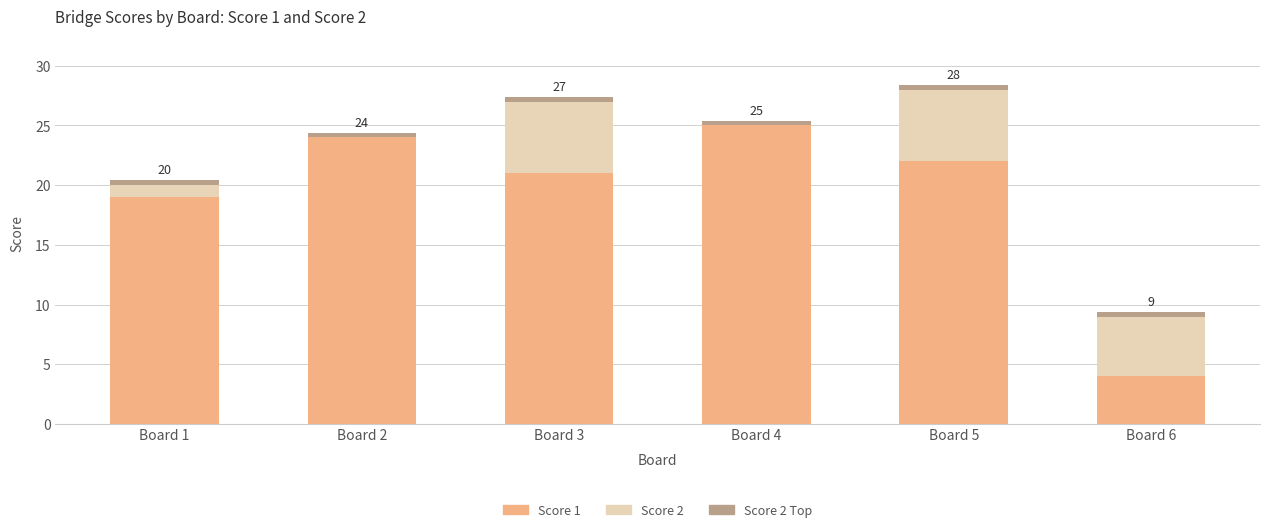

What is the highest value of the Score 1 series?

25.0